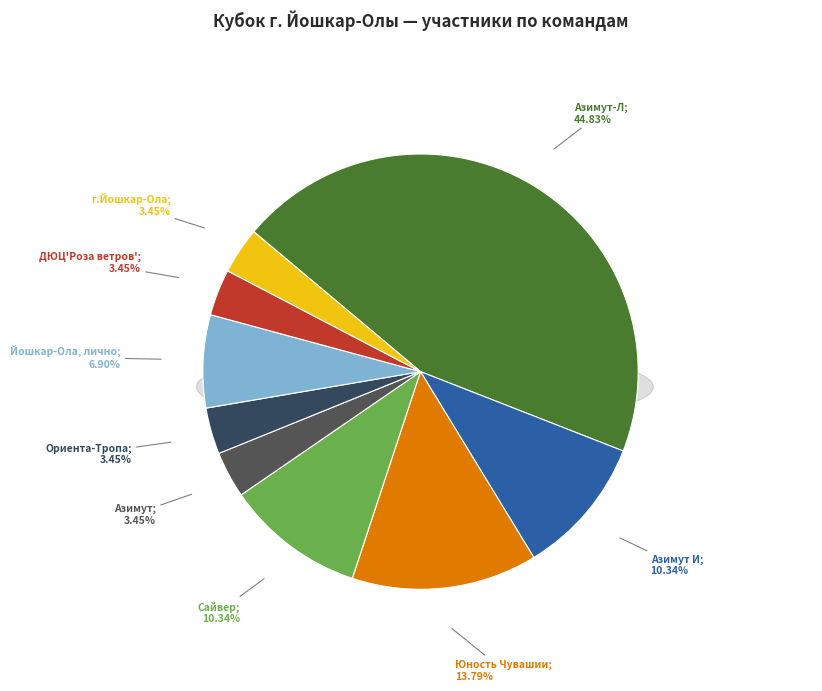

Which category has the biggest portion of the pie?

Азимут-Л